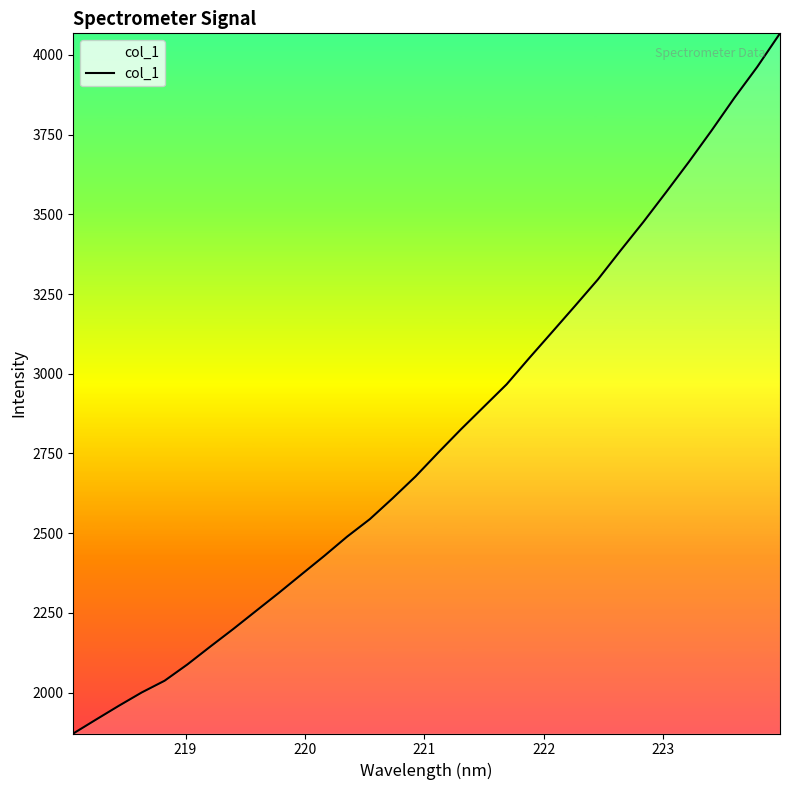

What is the difference between the maximum and minimum values?

2195.9